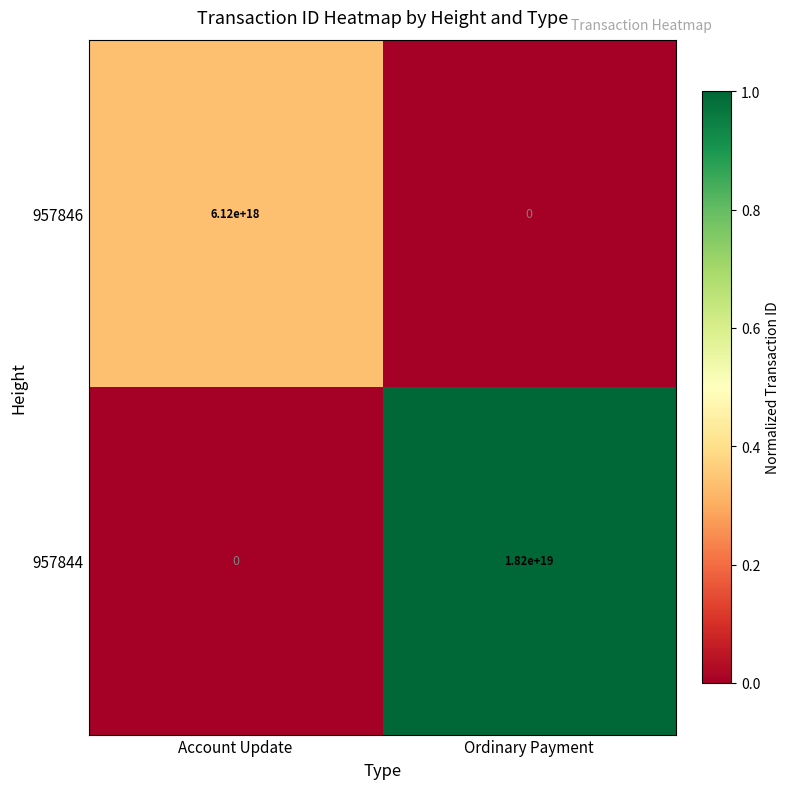

Rank the series at Ordinary Payment from lowest to highest value.

957846, 957844